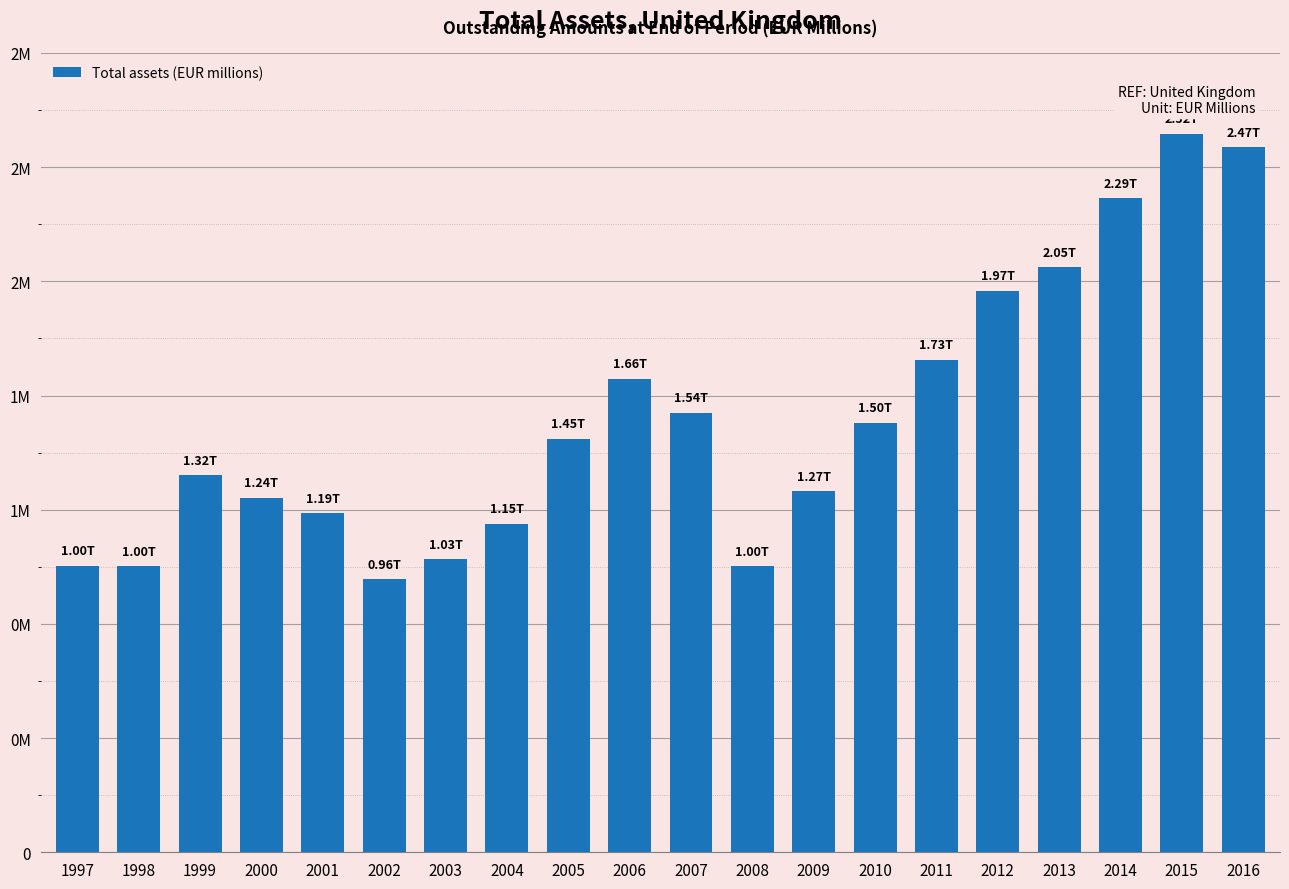

Is it true that the value at 2014 is 2290837?

True